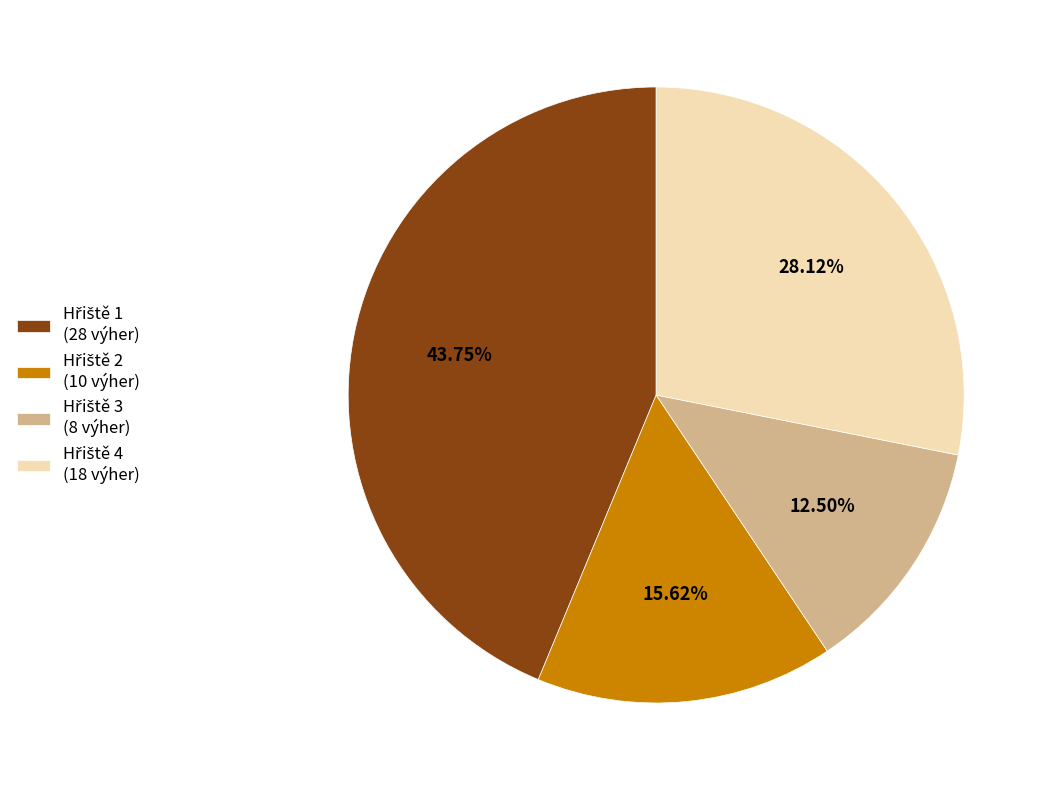

Is there any slice that represents more than half of the pie?

No